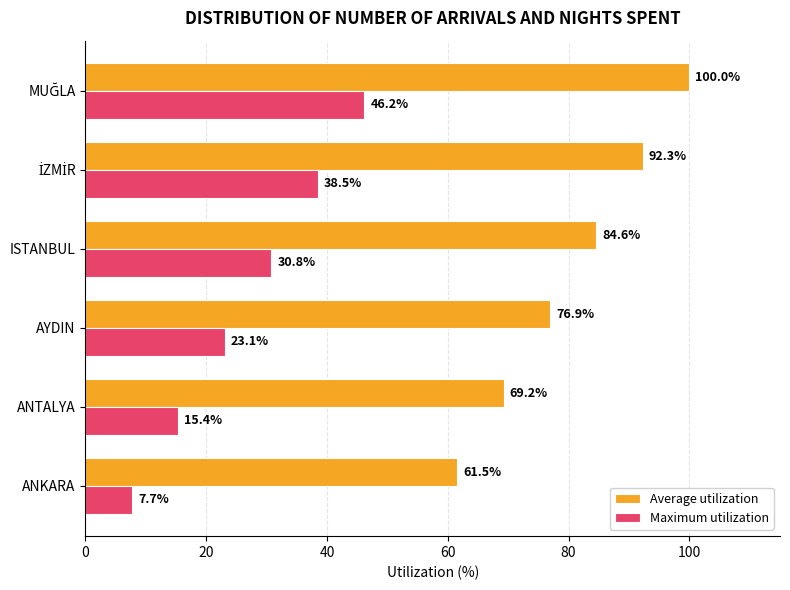

What is the highest value of the Maximum utilization series?

46.2